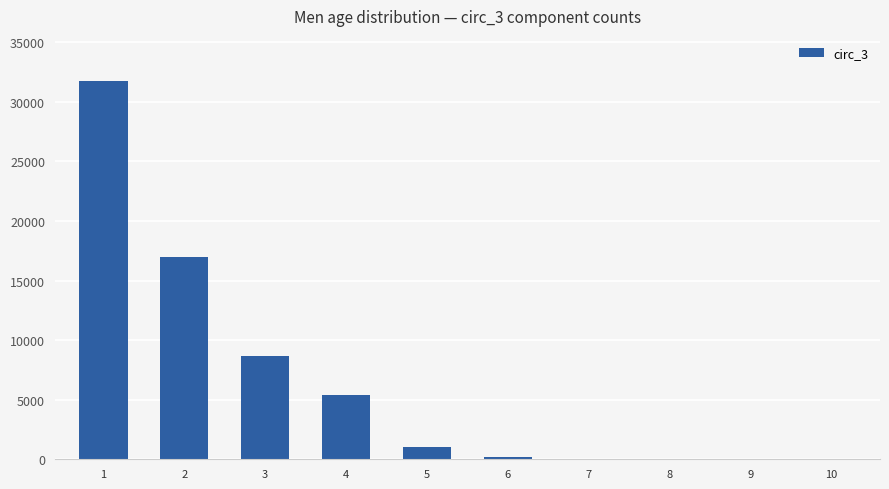

What is the greatest value displayed?

31728